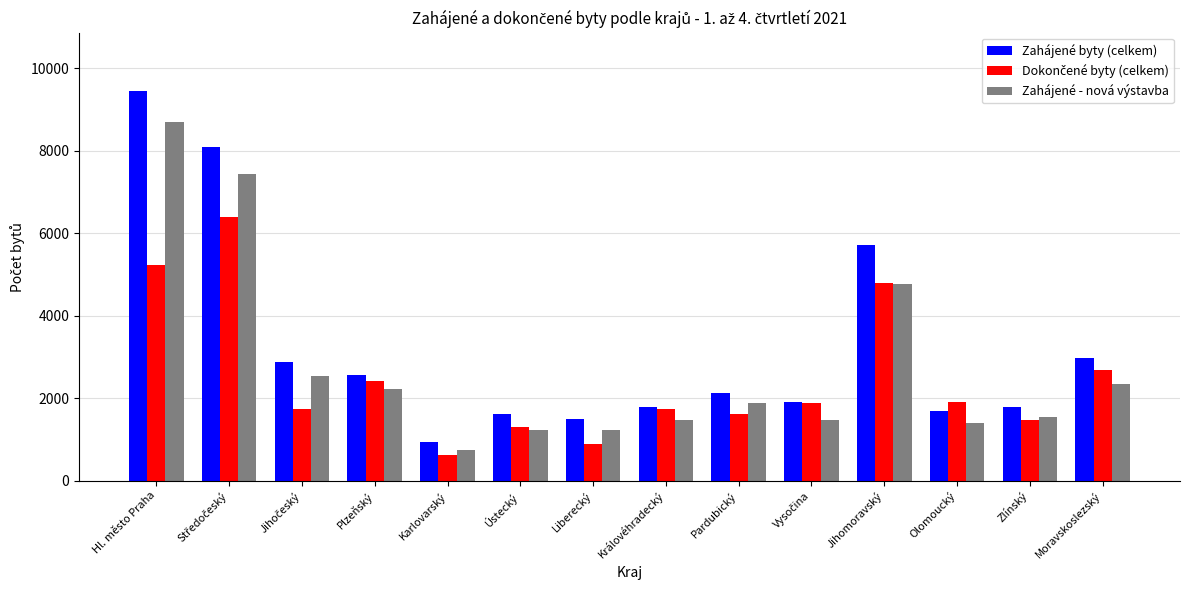

The value of Zahájené byty (celkem) at Ústecký is 2739. True or false?

False